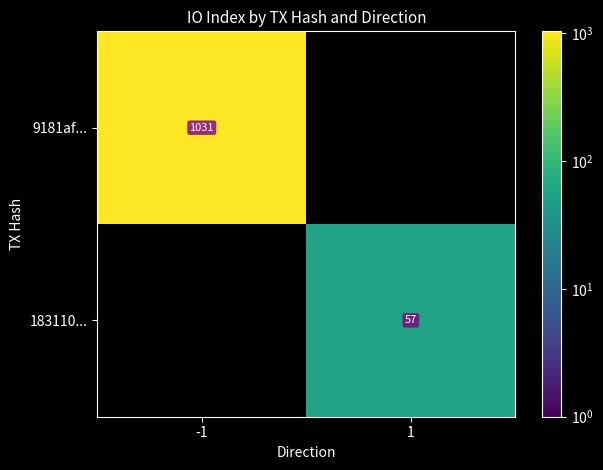

Between 1 and -1, which is larger?

-1